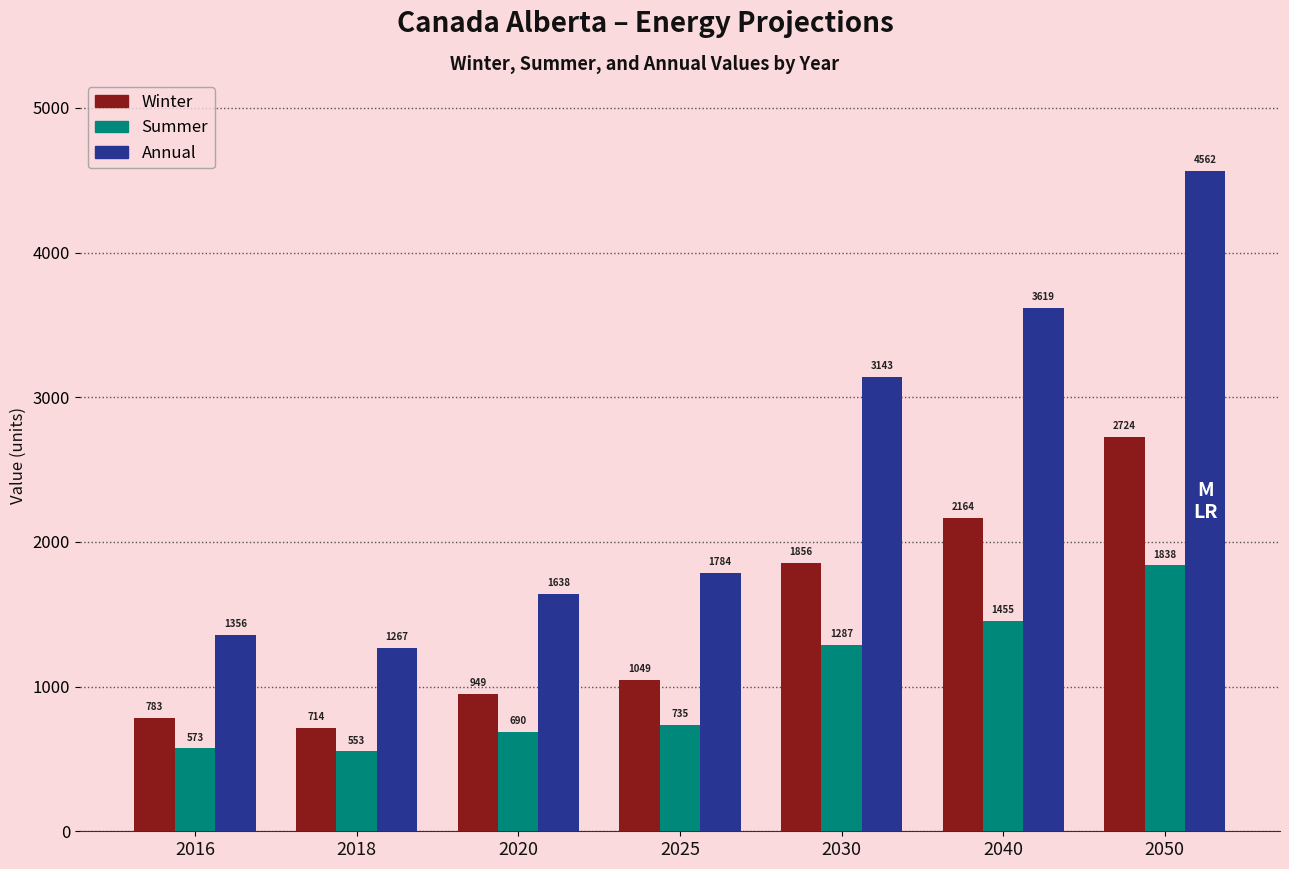

Which category has the lowest value in the Winter series?

2018